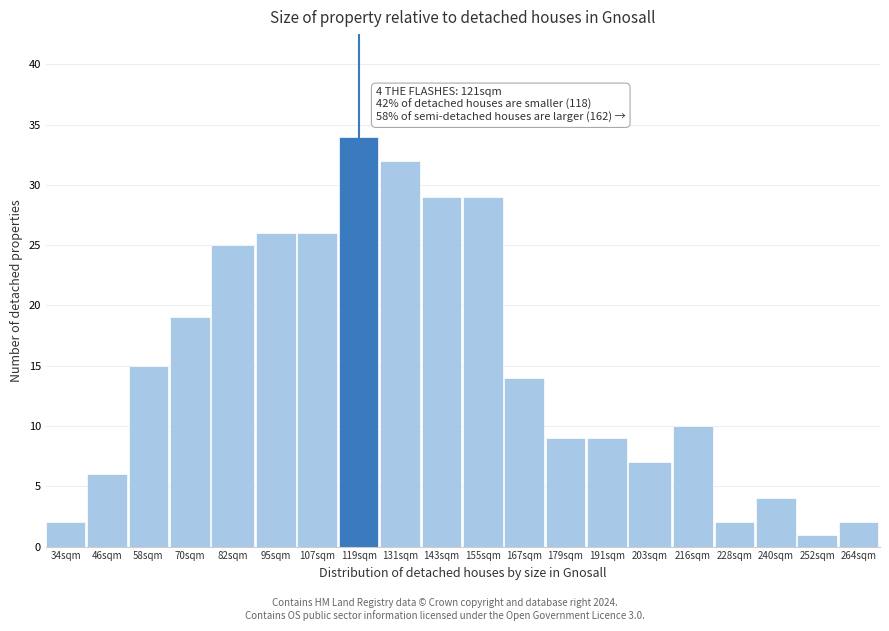

Reading left to right, transcribe all the data shown in this chart.

34sqm=2	46sqm=6	58sqm=15	70sqm=19	82sqm=25	95sqm=26	107sqm=26	119sqm=34	131sqm=32	143sqm=29	155sqm=29	167sqm=14	179sqm=9	191sqm=9	203sqm=7	216sqm=10	228sqm=2	240sqm=4	252sqm=1	264sqm=2